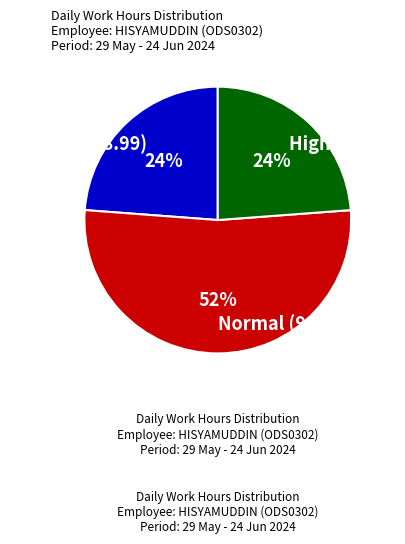

Does High (9.20+) represent more than half of the total?

No